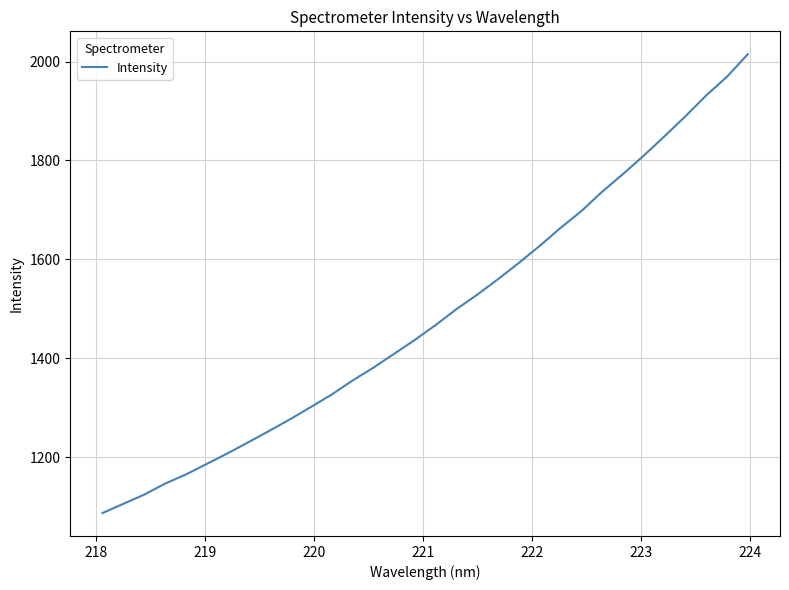

What is the difference between the maximum and minimum values?

927.3